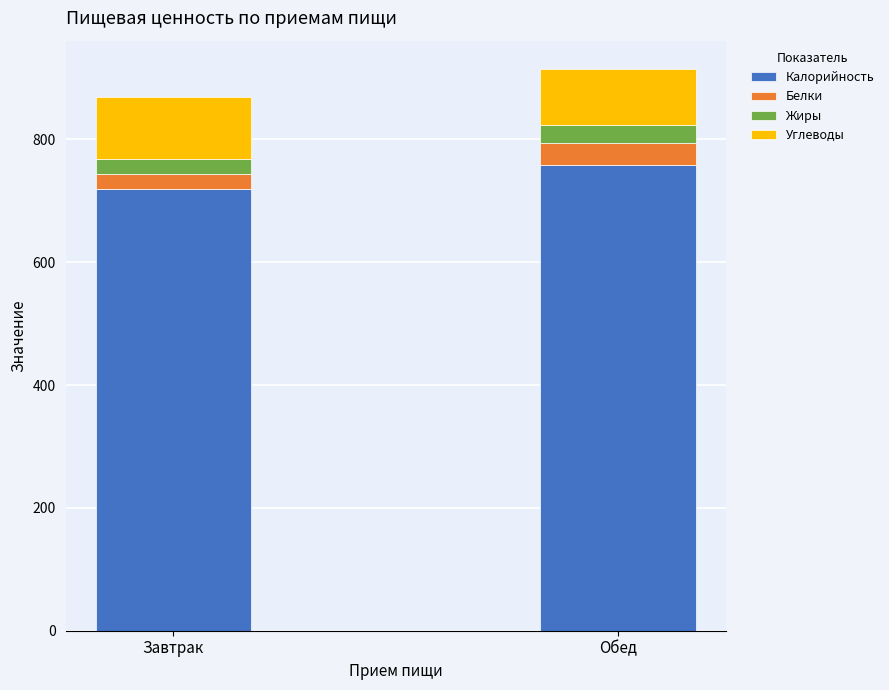

What is the difference between the maximum and minimum values in the Калорийность series?

39.5